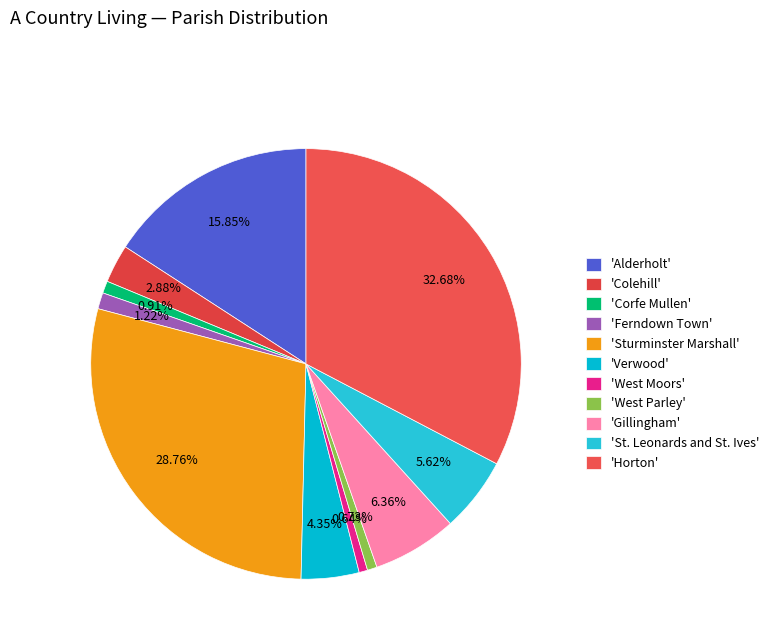

Count the number of slices in the pie.

11